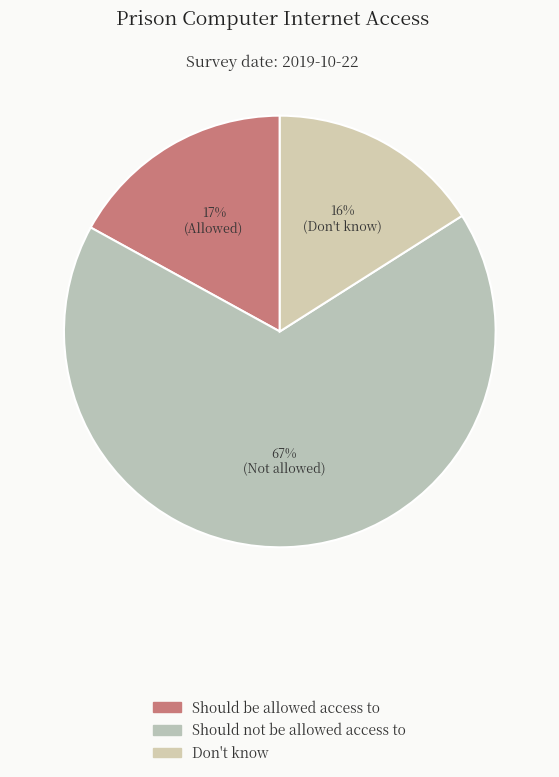

How many slices are in this pie chart?

3